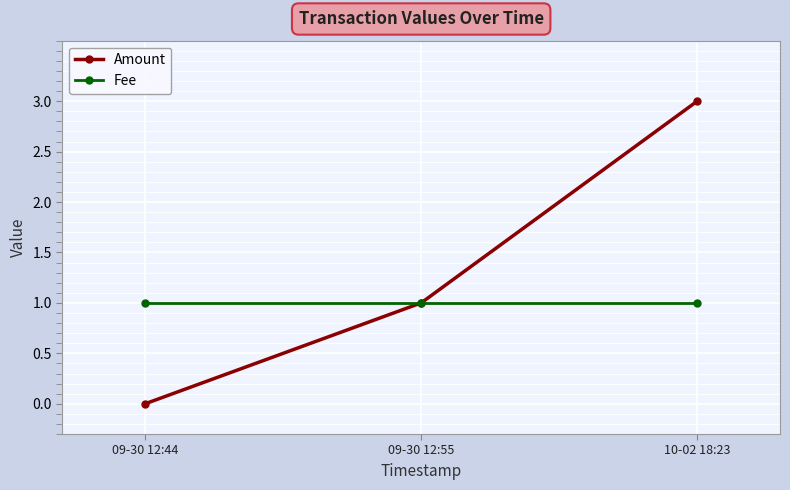

What is the difference between the highest and lowest values at 10-02 18:23?

2